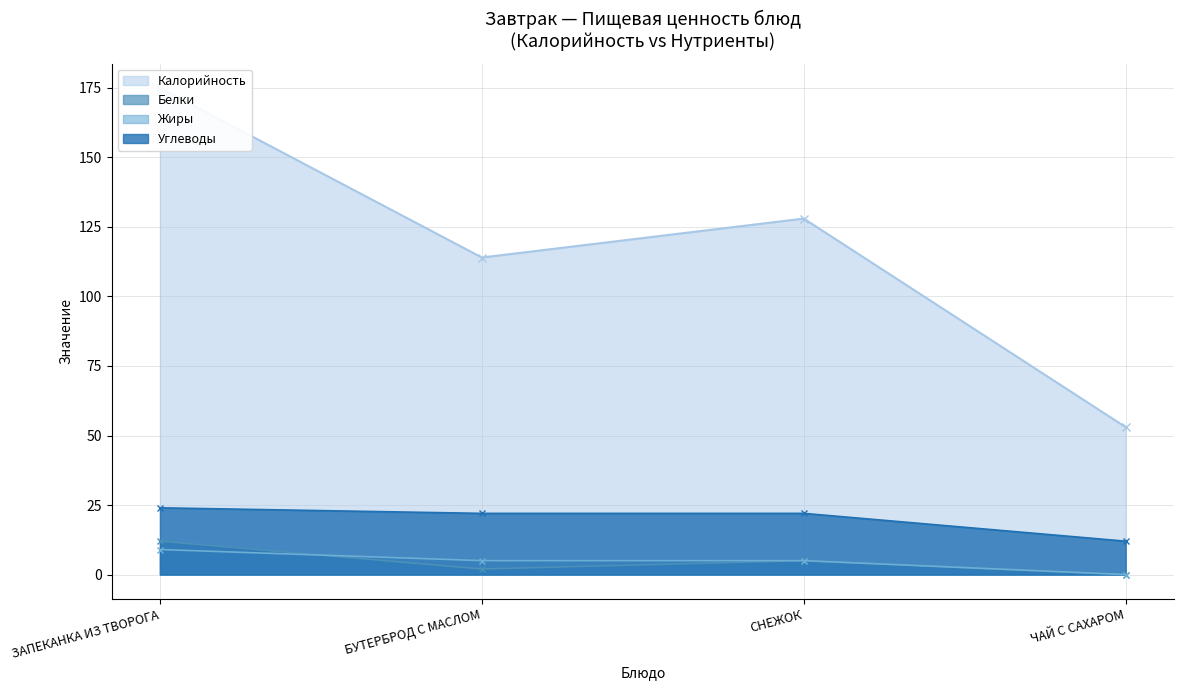

What is the difference between the maximum and minimum values in the Жиры series?

9